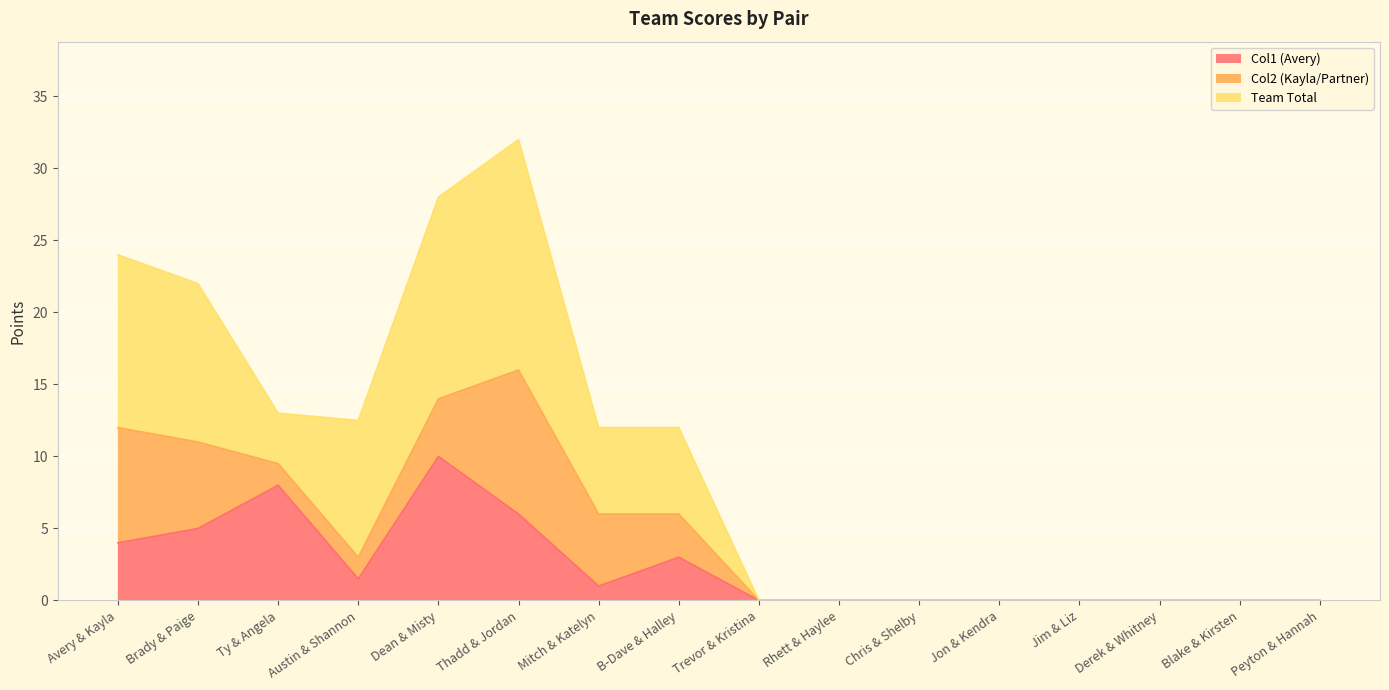

At which label does Col1 (Avery) reach its peak?

Dean & Misty